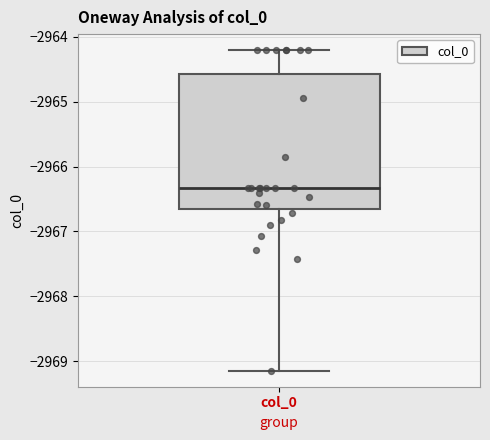

Where does the upper whisker of the box for col_0 end on the y-axis? The values are not printed on the chart, so give them approximately, as read against the axis.

-2964.2